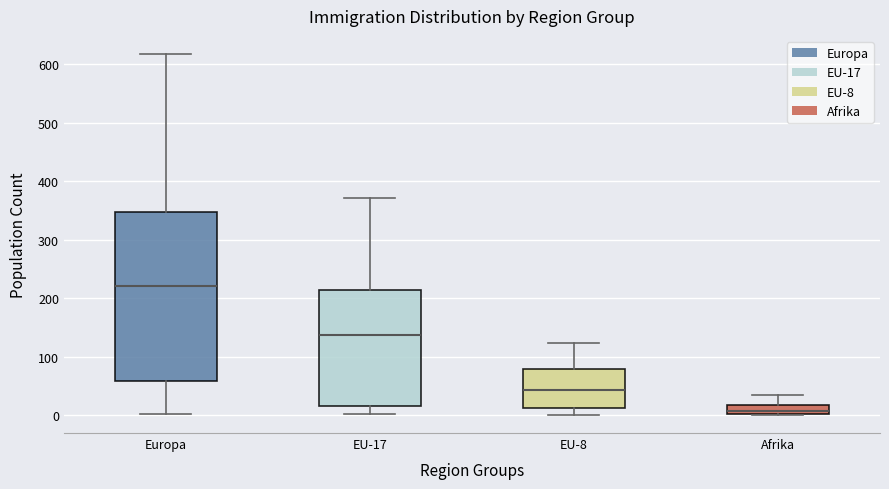

Which box is the tallest, from its lower edge to its upper edge?

Europa